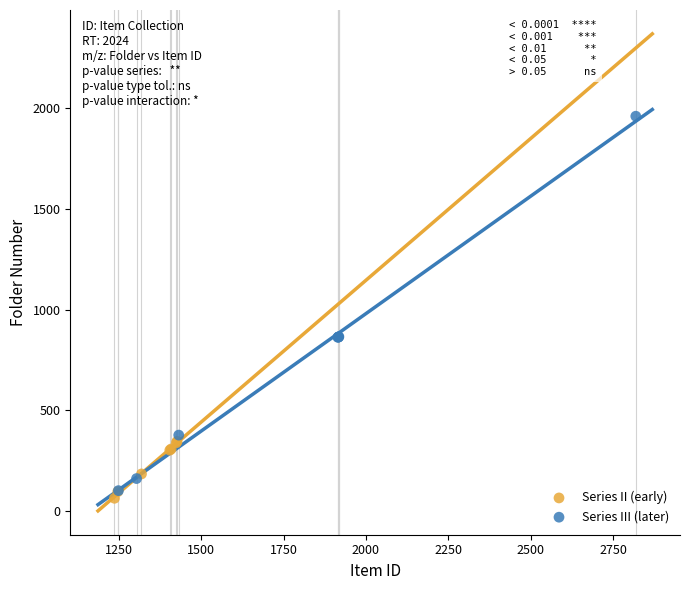

Which series has the largest Y range (max minus min)?

Series III (later)